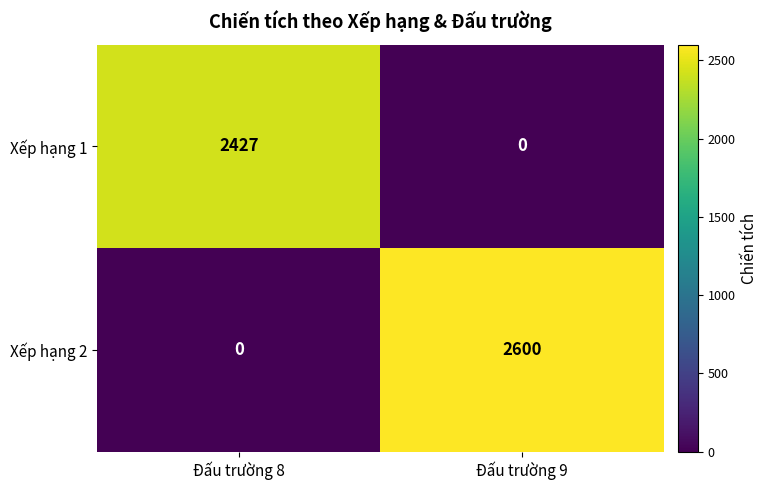

List the series in order of their peak value, lowest first.

Xếp hạng 1, Xếp hạng 2